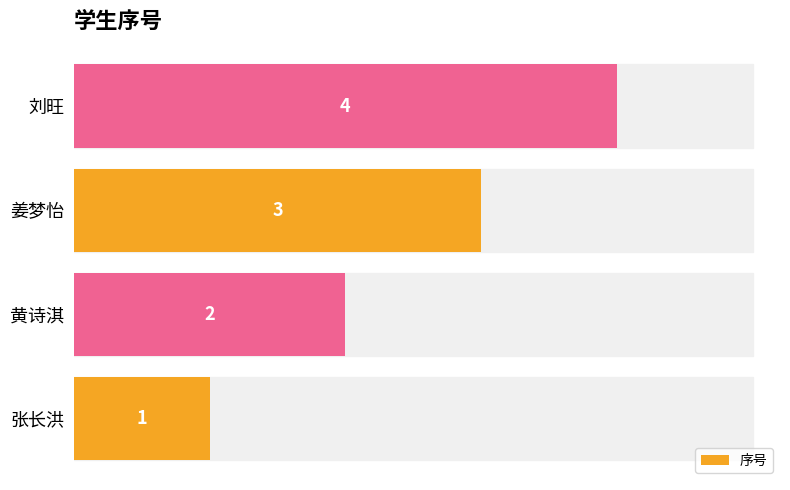

What is the sum of the values at 刘旺 and 姜梦怡?

7